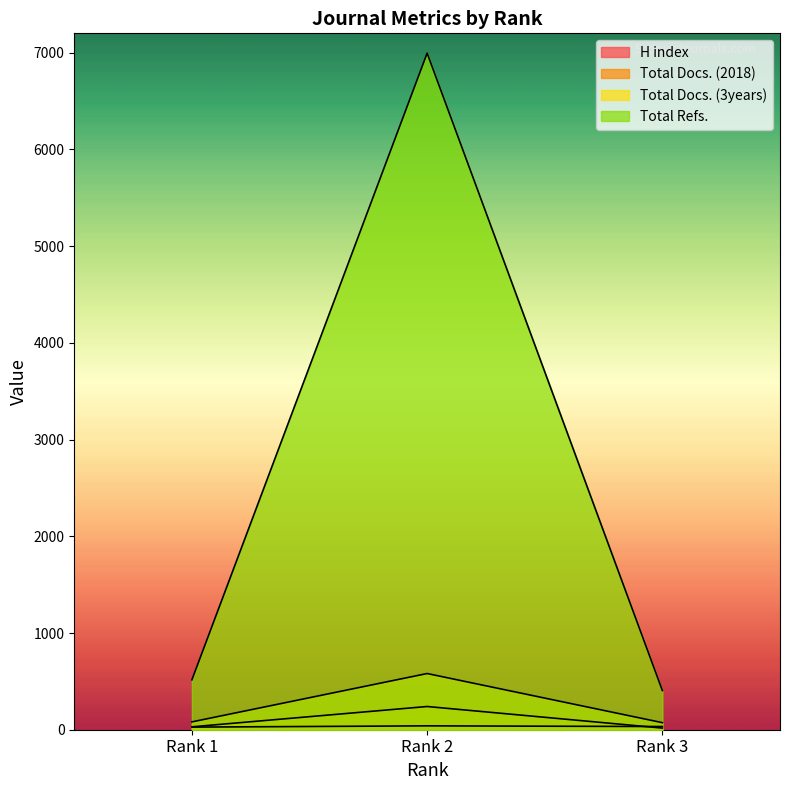

Which series changed the most between Rank 1 and Rank 2?

Total Refs.